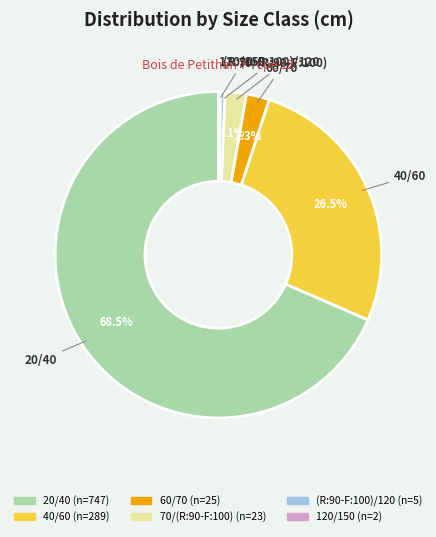

Is (R:90-F:100)/120 the majority of the pie?

No